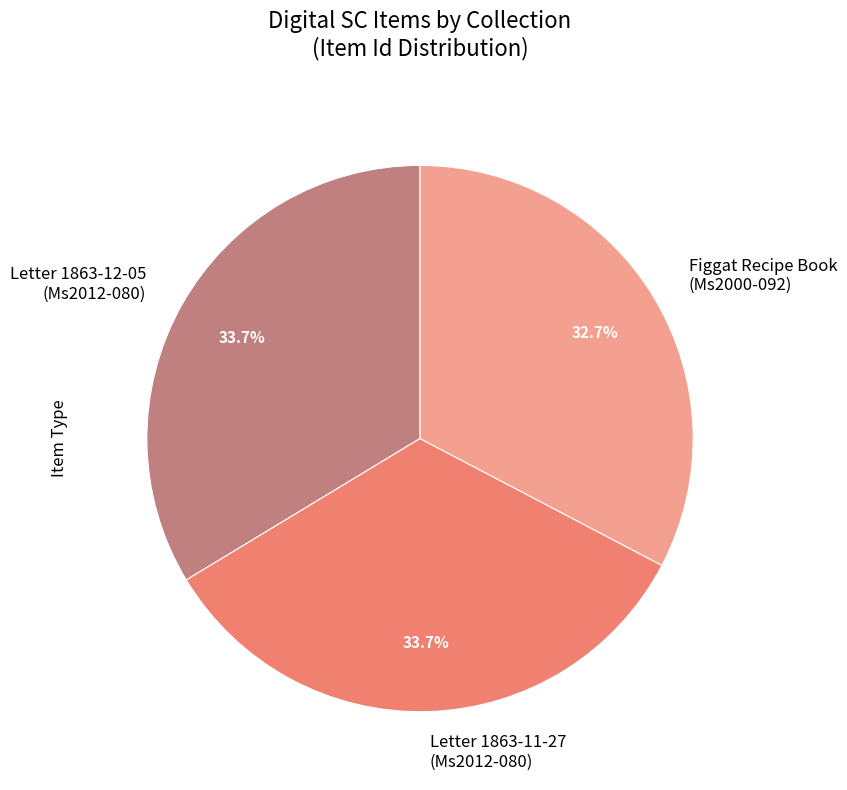

Approximately how many times larger is the value at Letter 1863-12-05 (Ms2012-080) compared to Letter 1863-11-27 (Ms2012-080)?

1.0